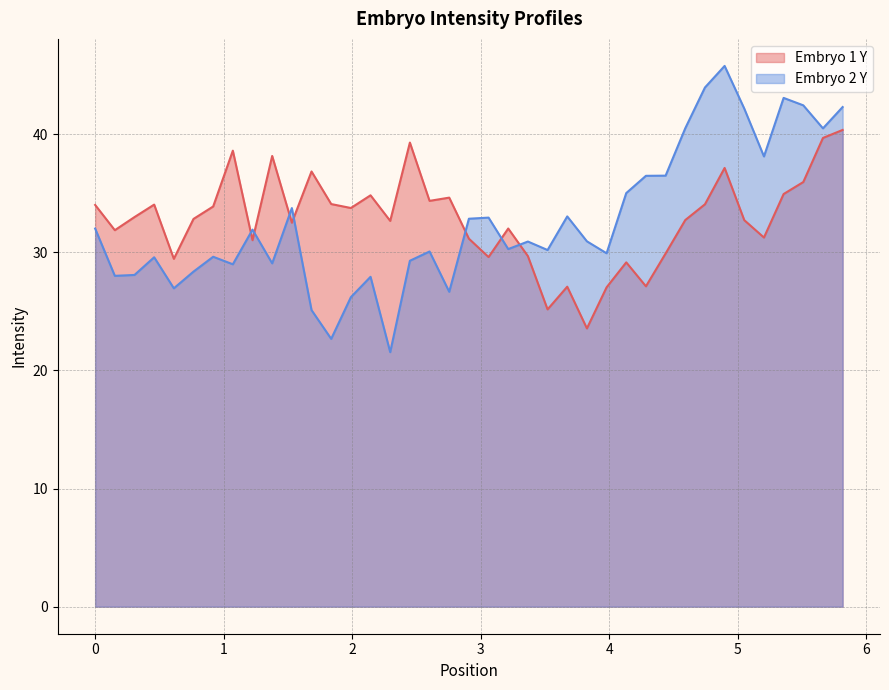

What is the value of the Embryo 1 Y point at the 1st from the left?

34.0